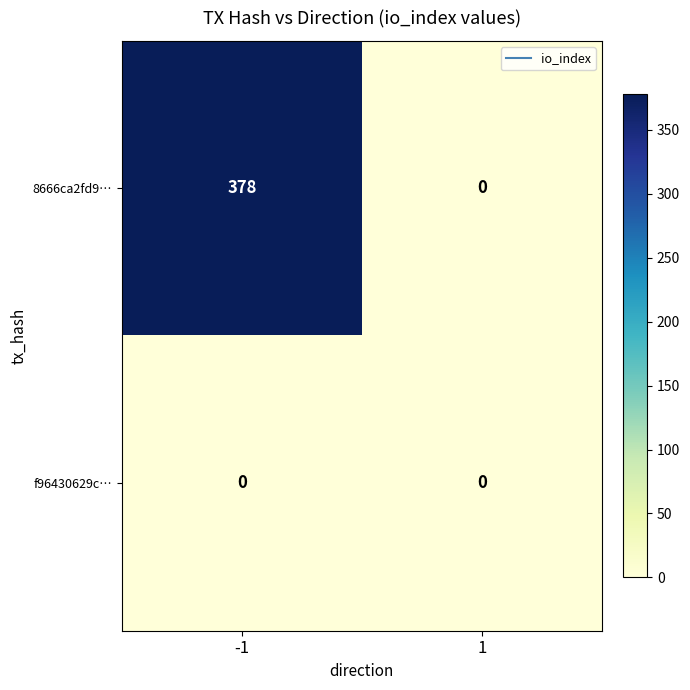

What value does the 8666ca2fd9… series have at -1, to the nearest 5?

380